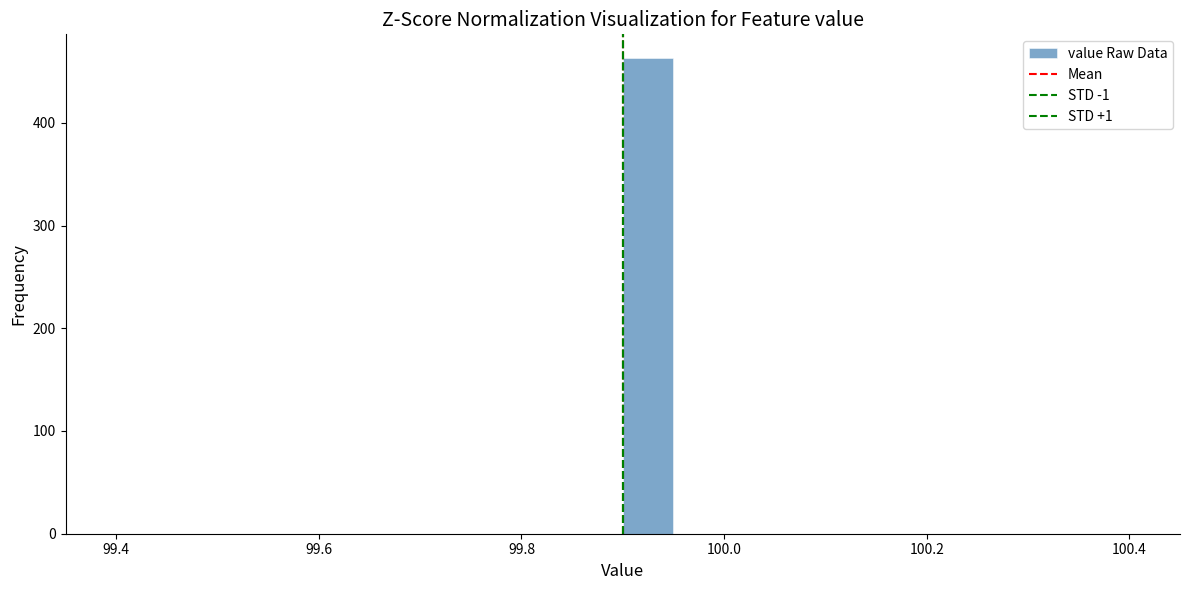

Around what value on the x-axis is the tallest bar? Give the approximate position of its centre, as read against the axis.

99.92